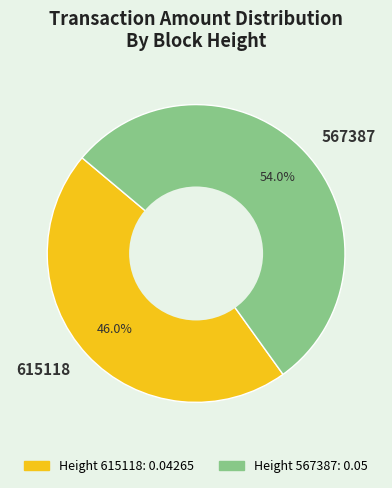

Count the number of slices in the pie.

2